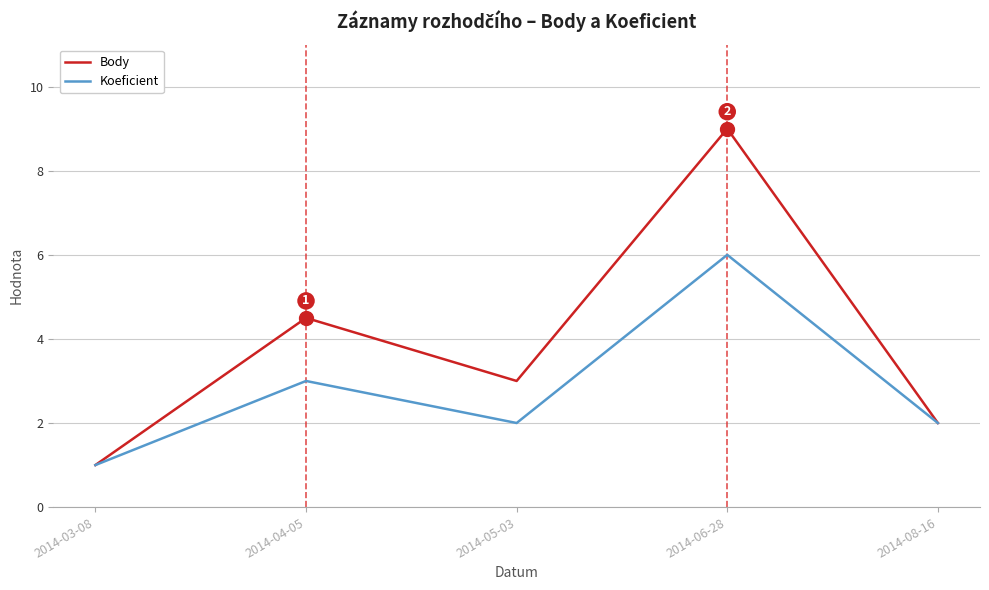

Read the Koeficient value at 2014-04-05.

3.0